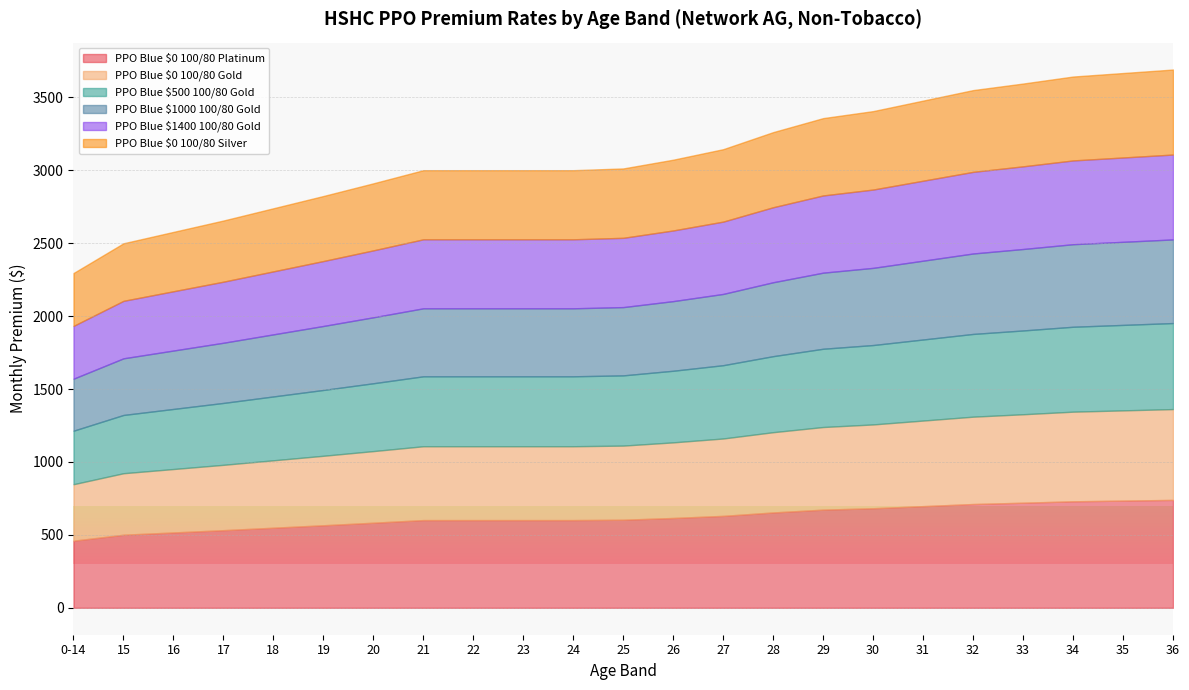

At which category does the chart reach its peak across all series?

36